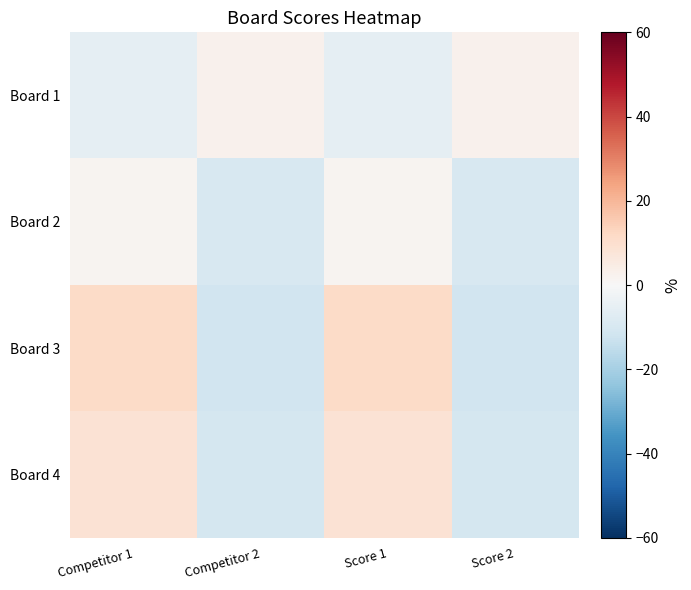

At Competitor 1, list the series in order from largest to smallest.

Board 3, Board 4, Board 2, Board 1